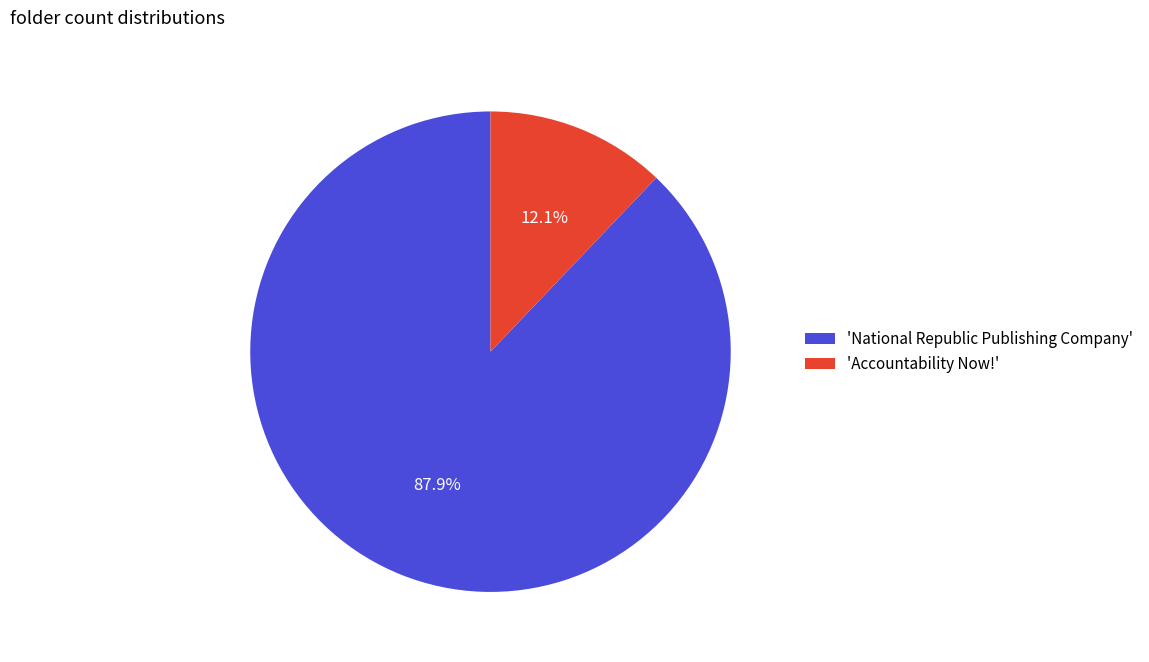

Does any single category account for the majority?

Yes